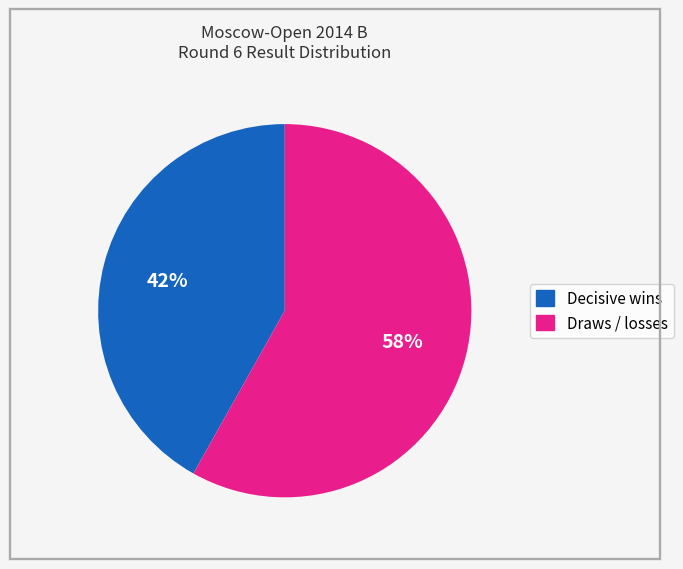

Is there a majority slice in this chart?

Yes